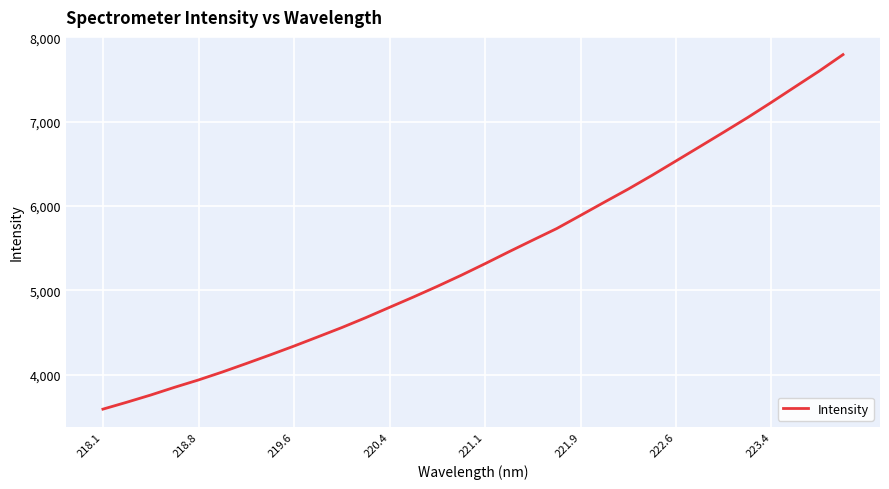

What is the smallest value displayed?

3594.1